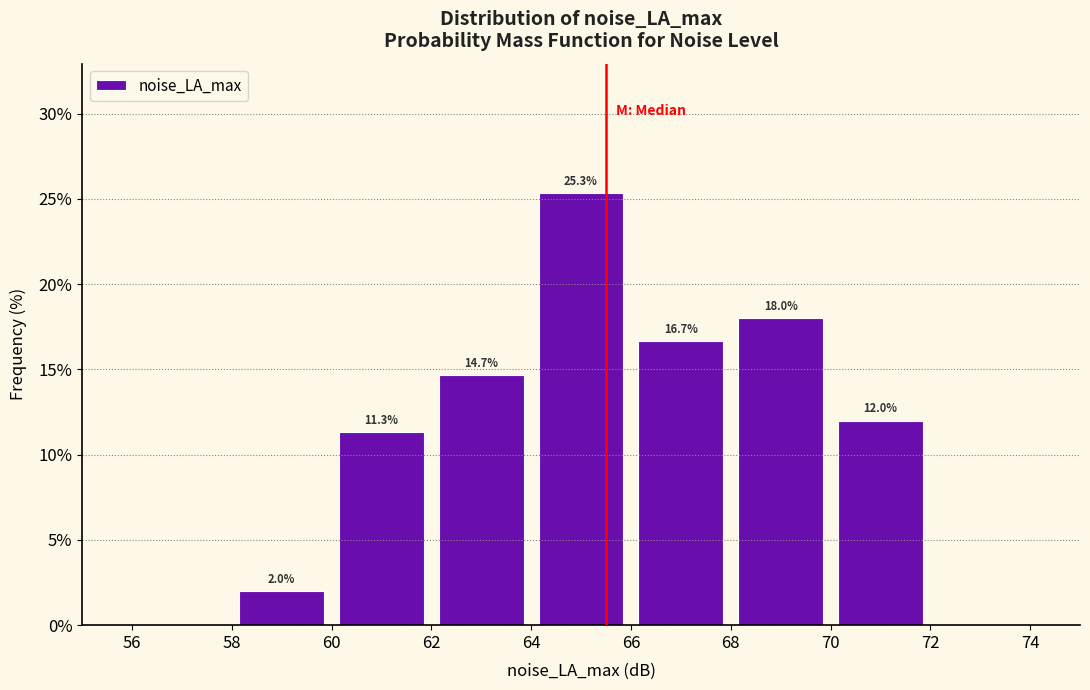

Over which range of the x-axis is the bar tallest?

64 to 66